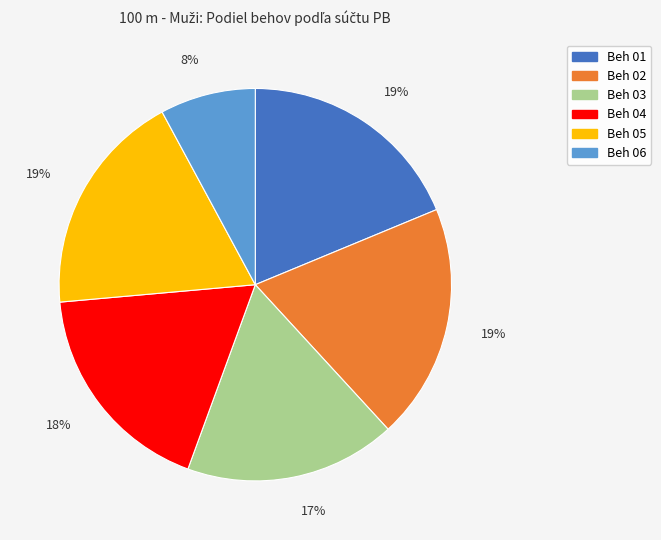

Is there a majority slice in this chart?

No